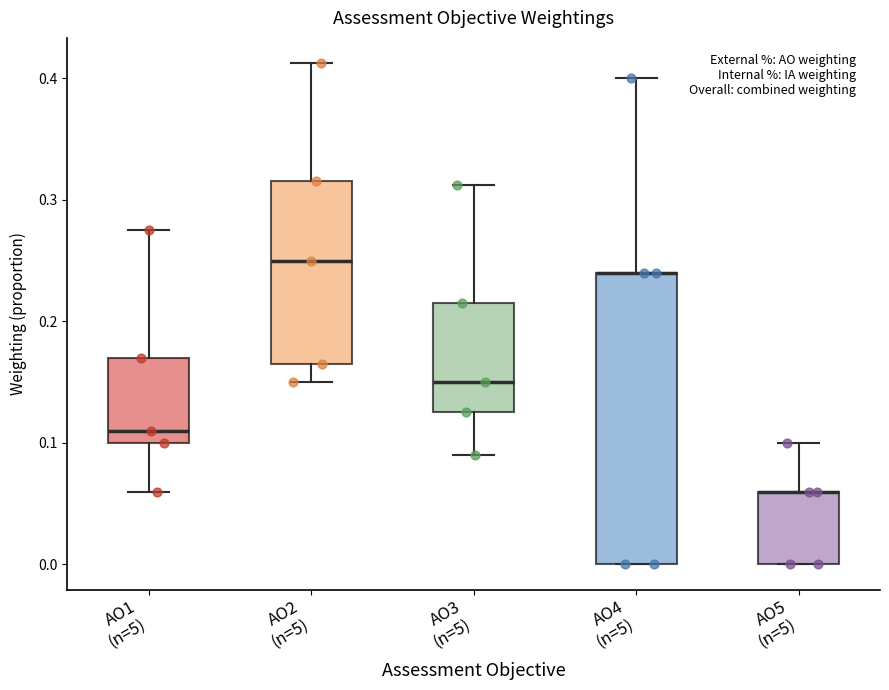

Where is the upper edge of the box for AO5 (n=5) on the y-axis? The values are not printed on the chart, so give them approximately, as read against the axis.

0.06